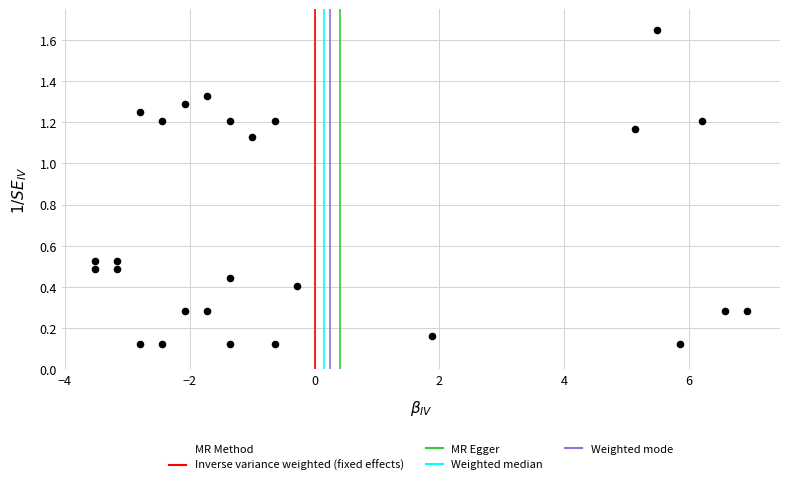

What is the range of Y values (max minus min)?

1.5